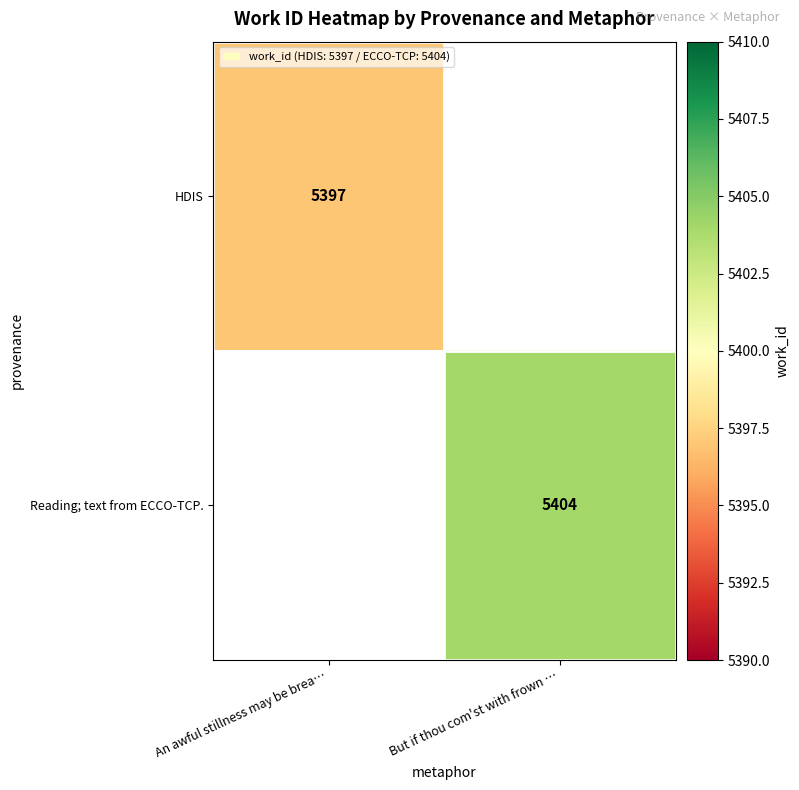

Count the number of data series in this chart.

2